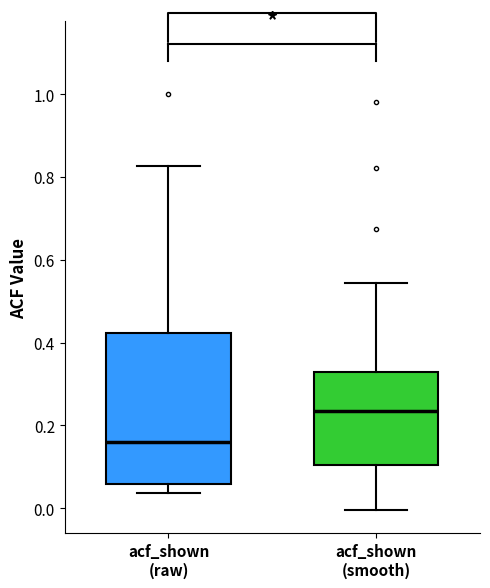

Reading left to right, read every box against the y-axis: the position of its median line, the range the box covers, and the ends of its whiskers. The values are not printed on the chart, so give them approximately, as read against the axis.

acf_shown (raw): median 0.16, box 0.06 to 0.42, whiskers 0.04 to 0.82
acf_shown (smooth): median 0.24, box 0.10 to 0.32, whiskers 0.00 to 0.54